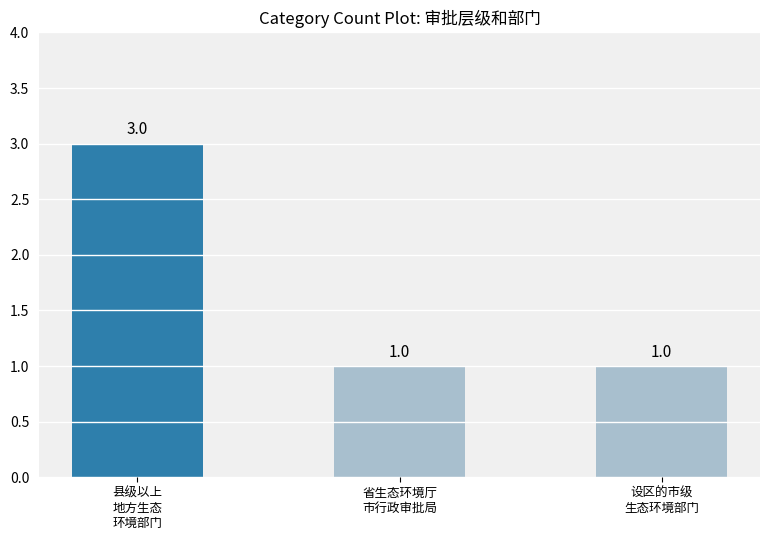

What is the value of the 2nd bar from the left?

1